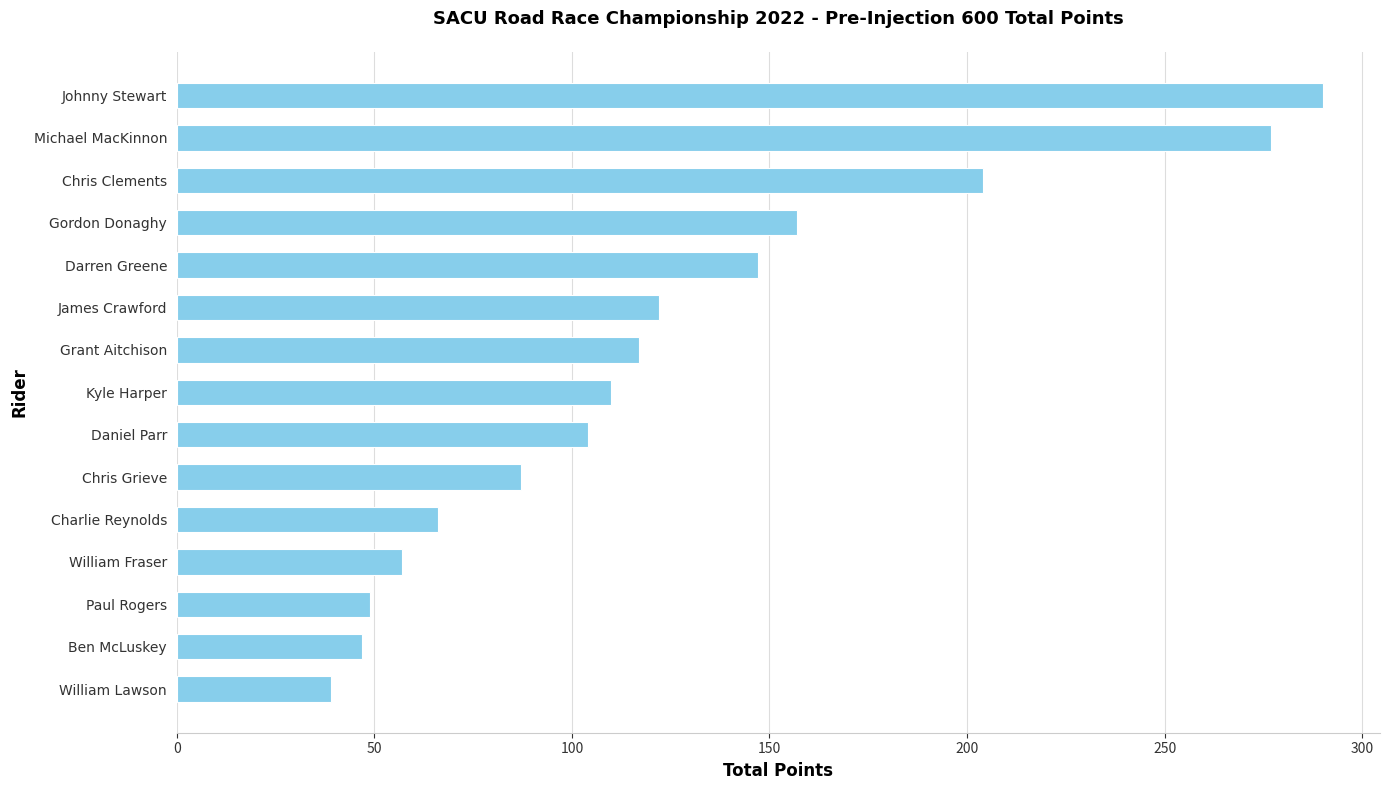

The chart shows a value of 49 at Paul Rogers. True or false?

True